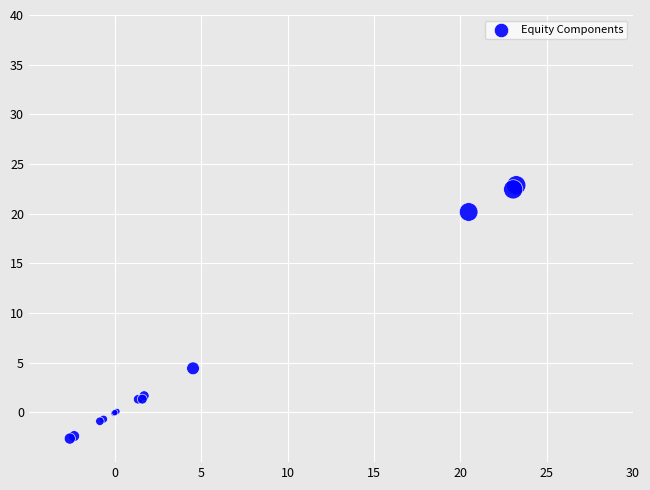

What Y value in the scatter plot is closest to 10?

4.4